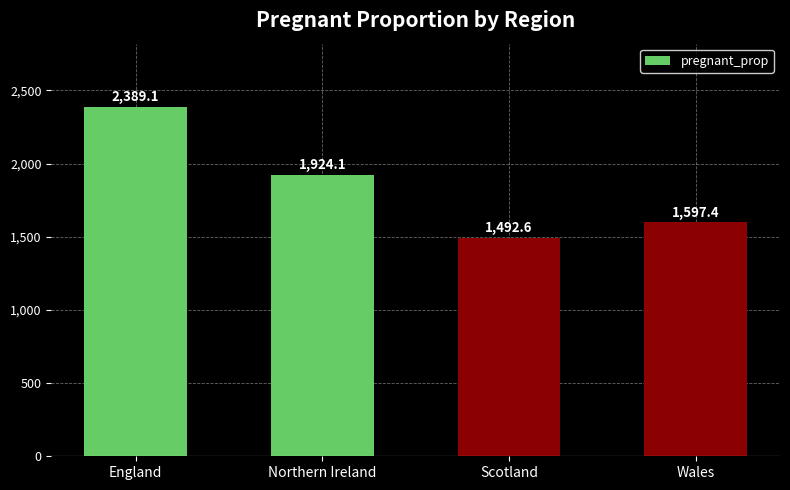

What is the label of the 1st bar from the left?

England